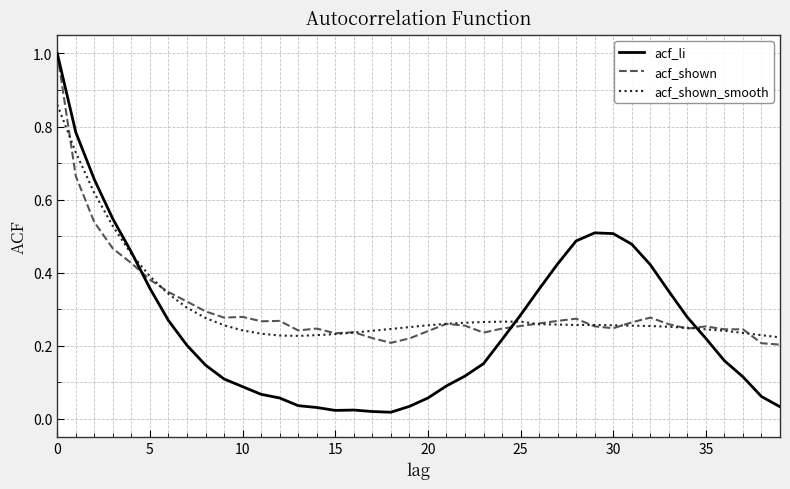

What is the greatest value displayed?

1.0